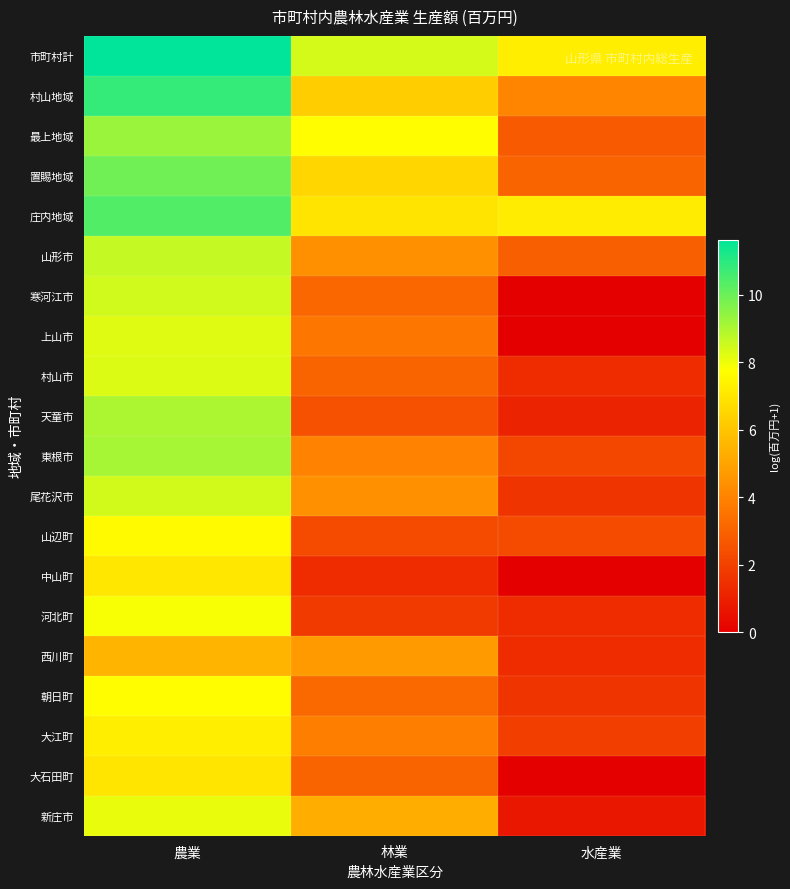

What is the total value across all series at 農業?

170.4